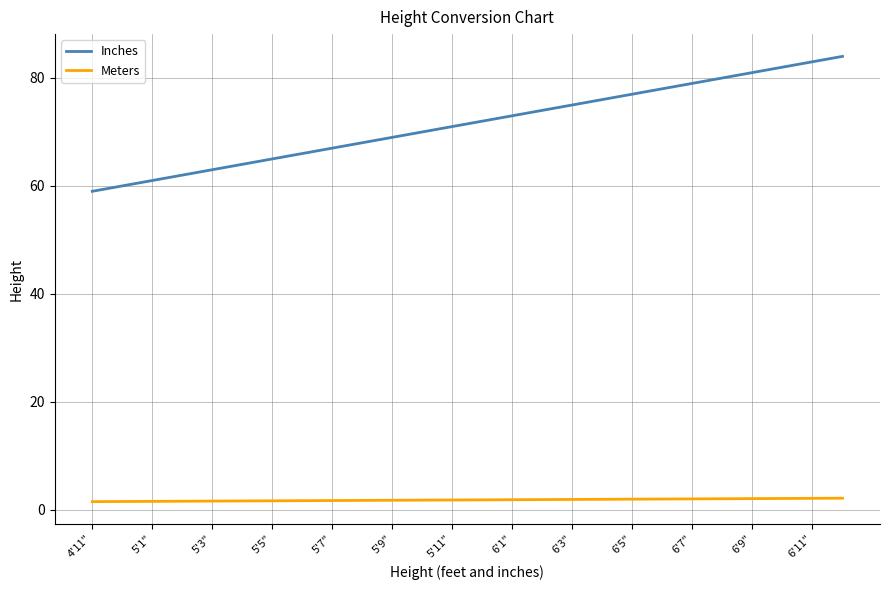

Which series has the largest total across all categories?

Inches